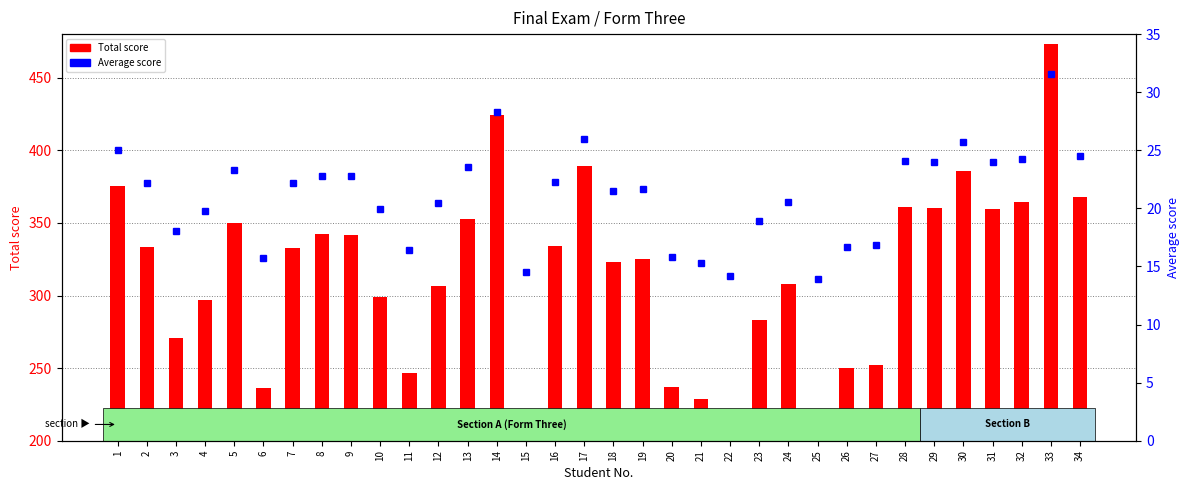

True or false: Total score has a value of 360.2 at 29.

True